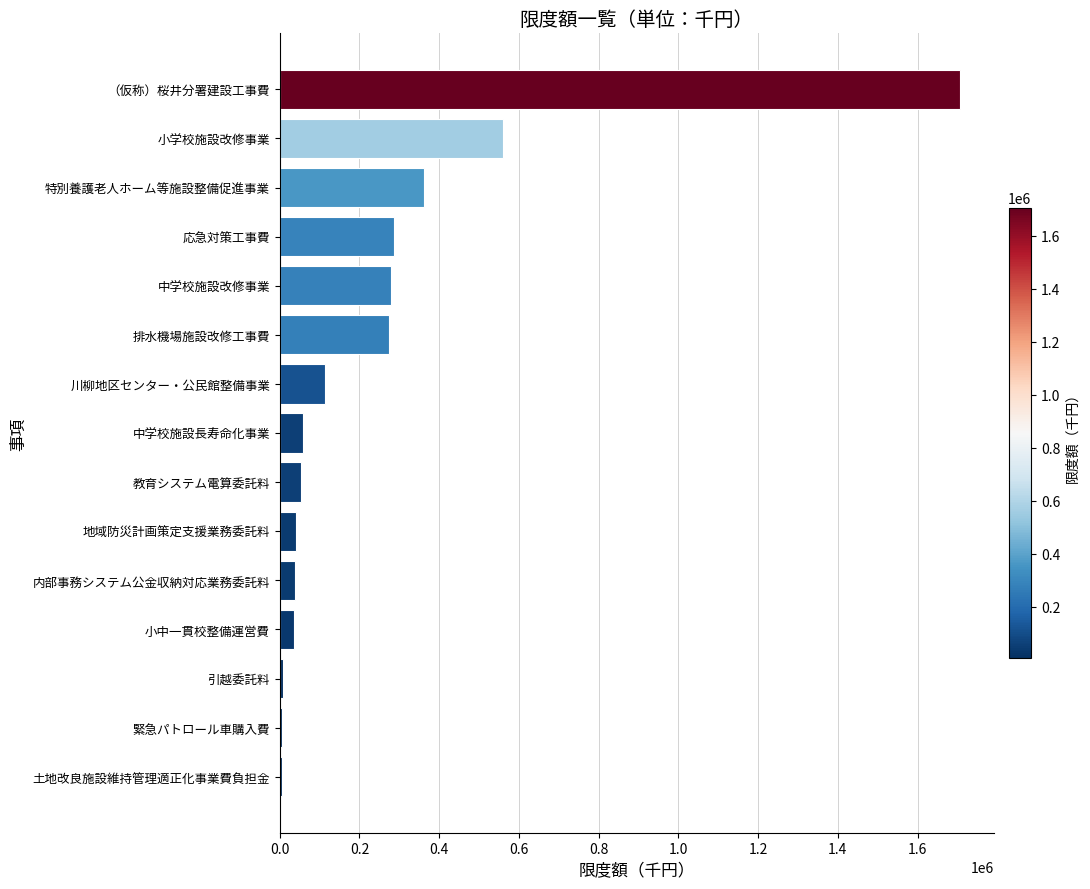

Approximately how many times larger is the value at 特別養護老人ホーム等施設整備促進事業 compared to 中学校施設改修事業?

1.3